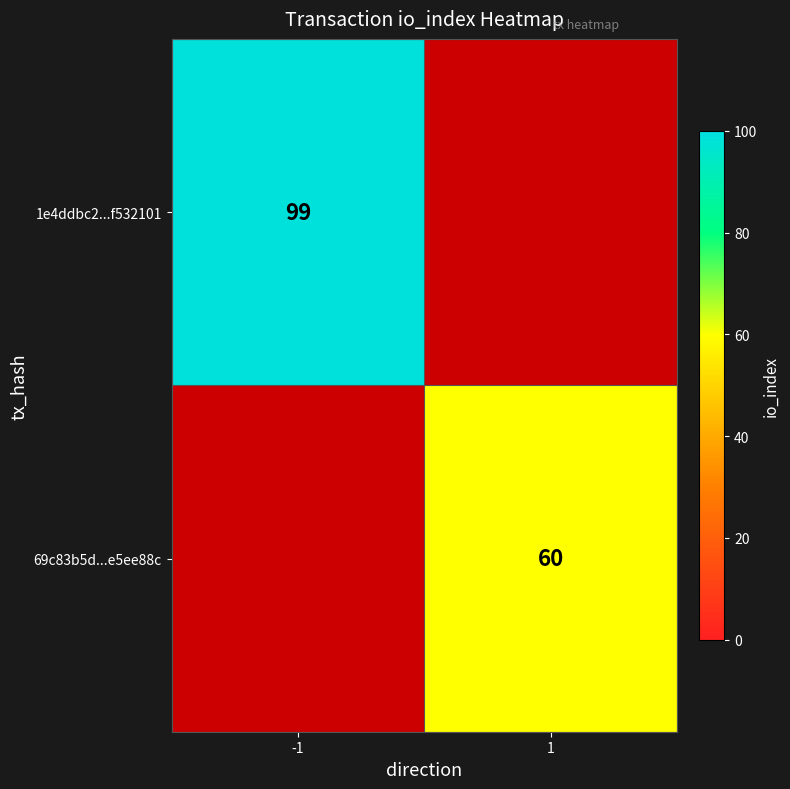

True or false: 69c83b5d...e5ee88c has a value of 60 at 1.

True